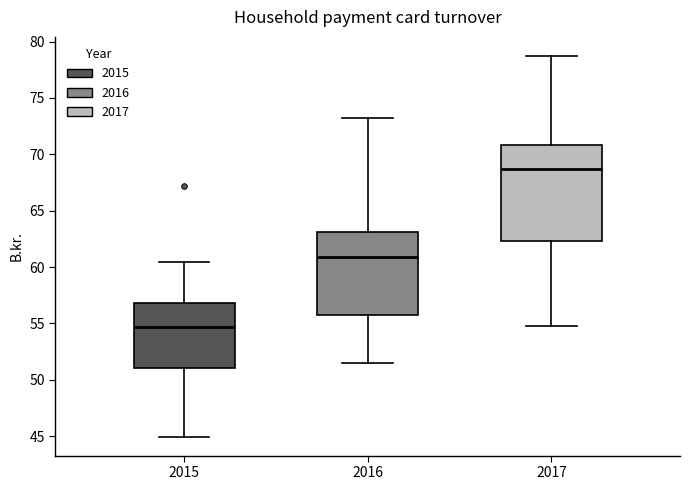

Which box has the highest median line?

2017